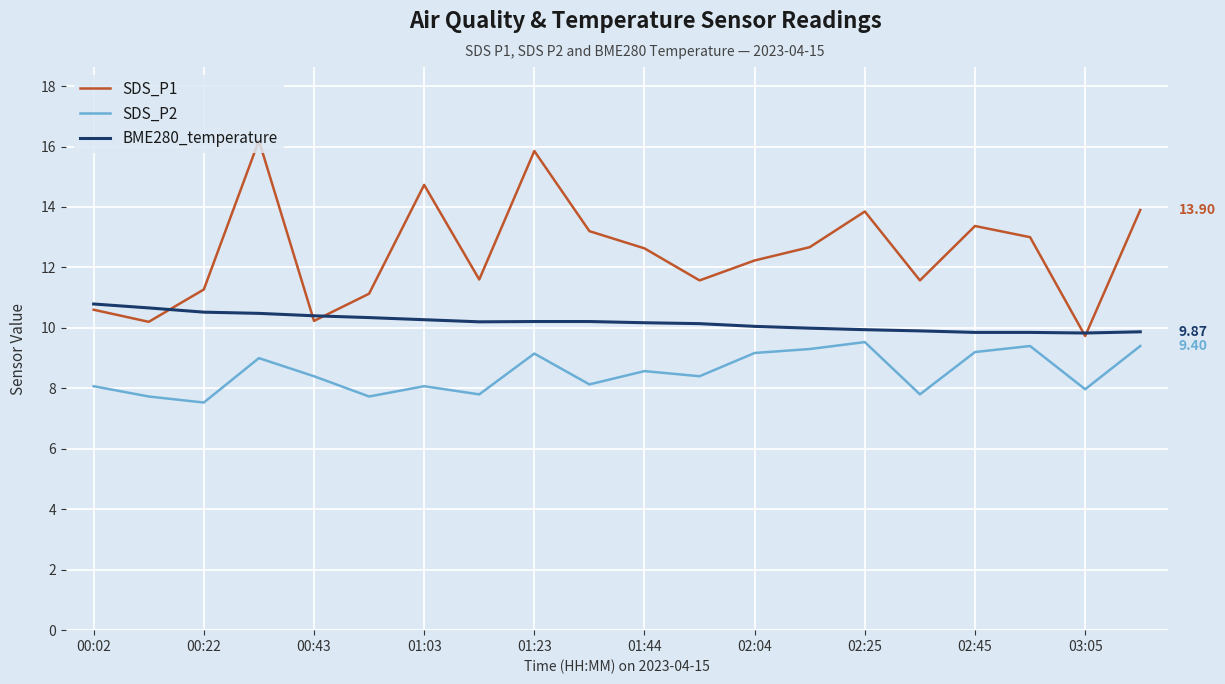

How many categories are shown in the chart?

20